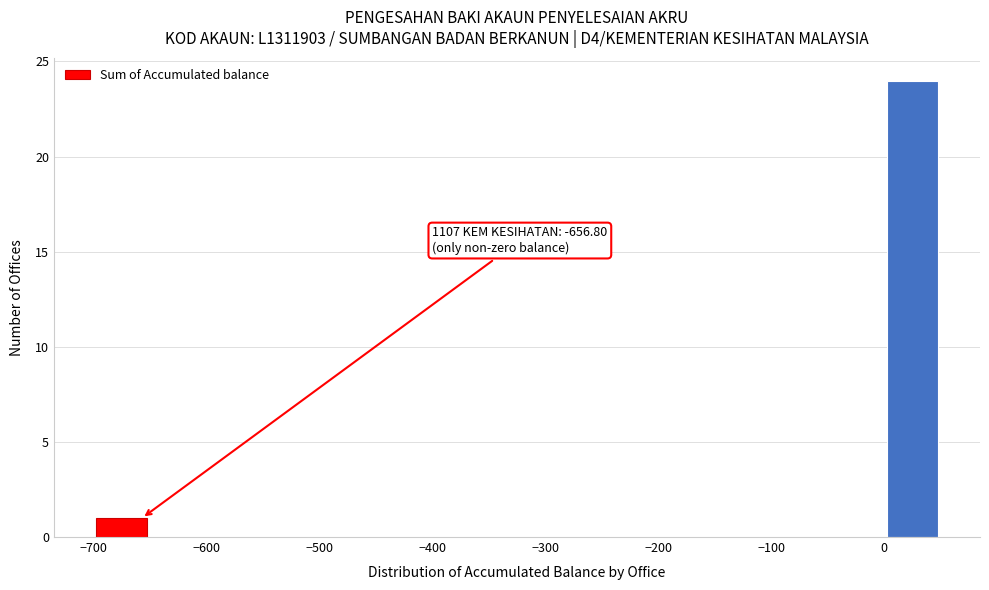

Over which range of the x-axis is the bar tallest?

0 to 50